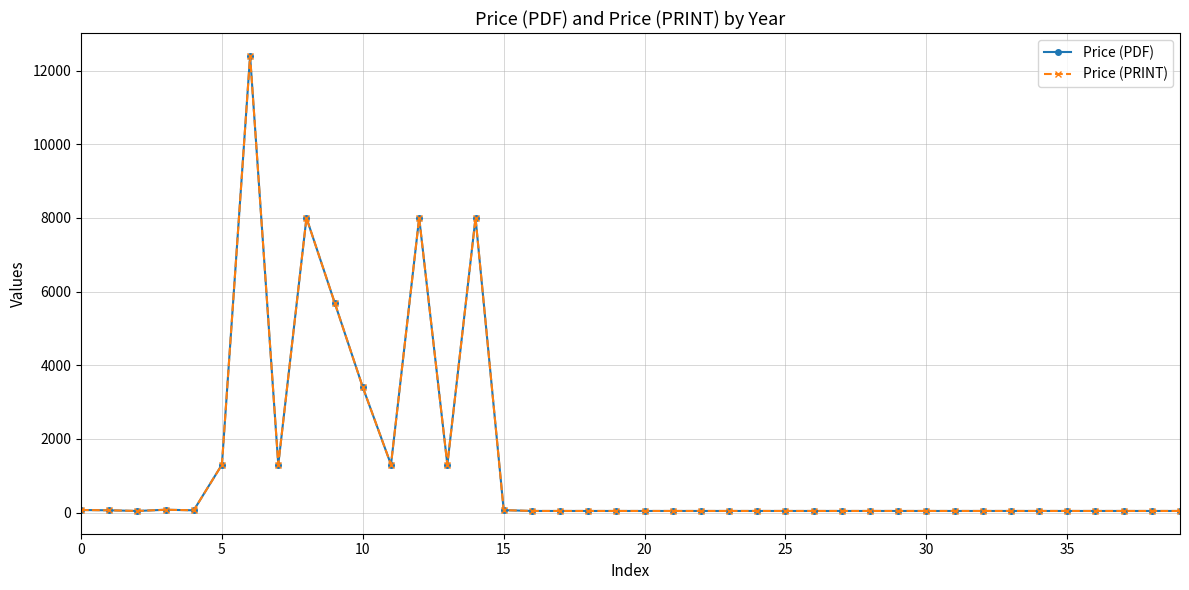

What is the average value of the Price (PRINT) series?

1303